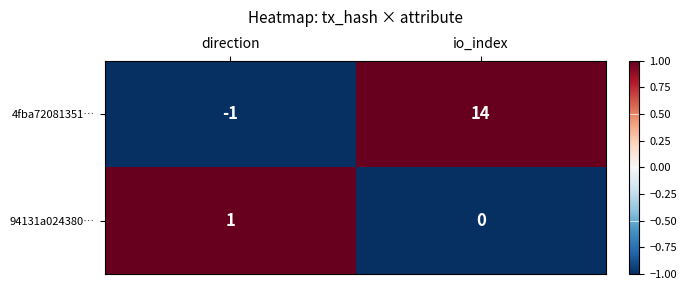

What is the sum of all 4fba72081351… values?

13